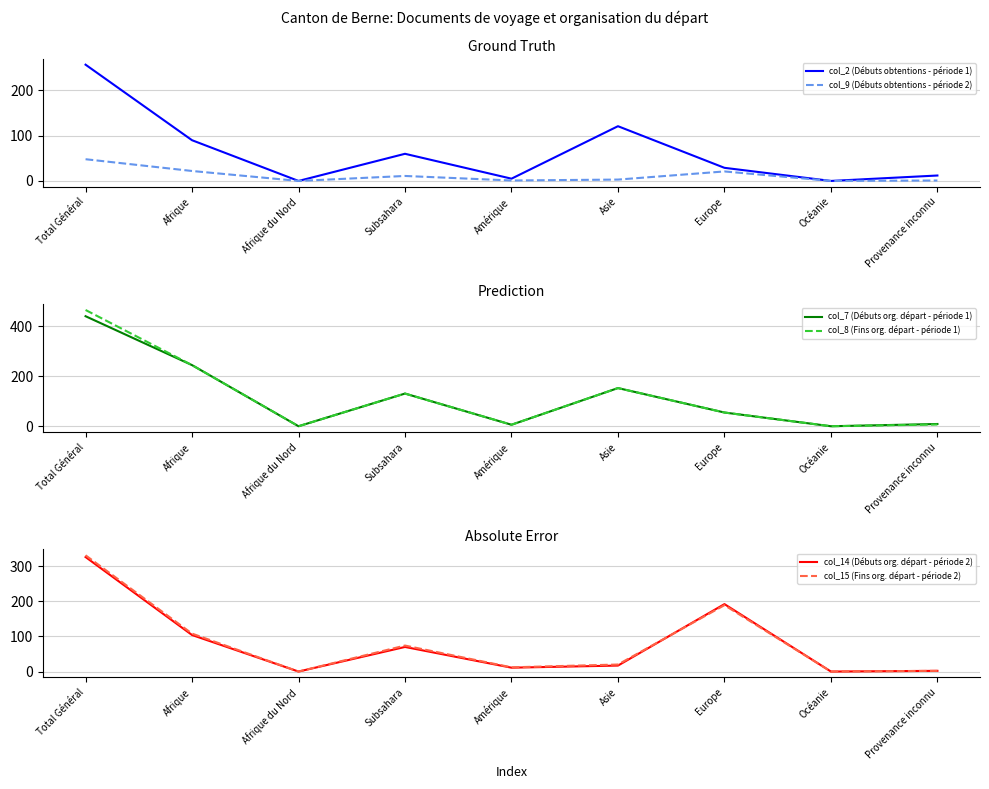

The col_7 (Débuts org. départ - période 1) series shows 55 at Europe. True or false?

True